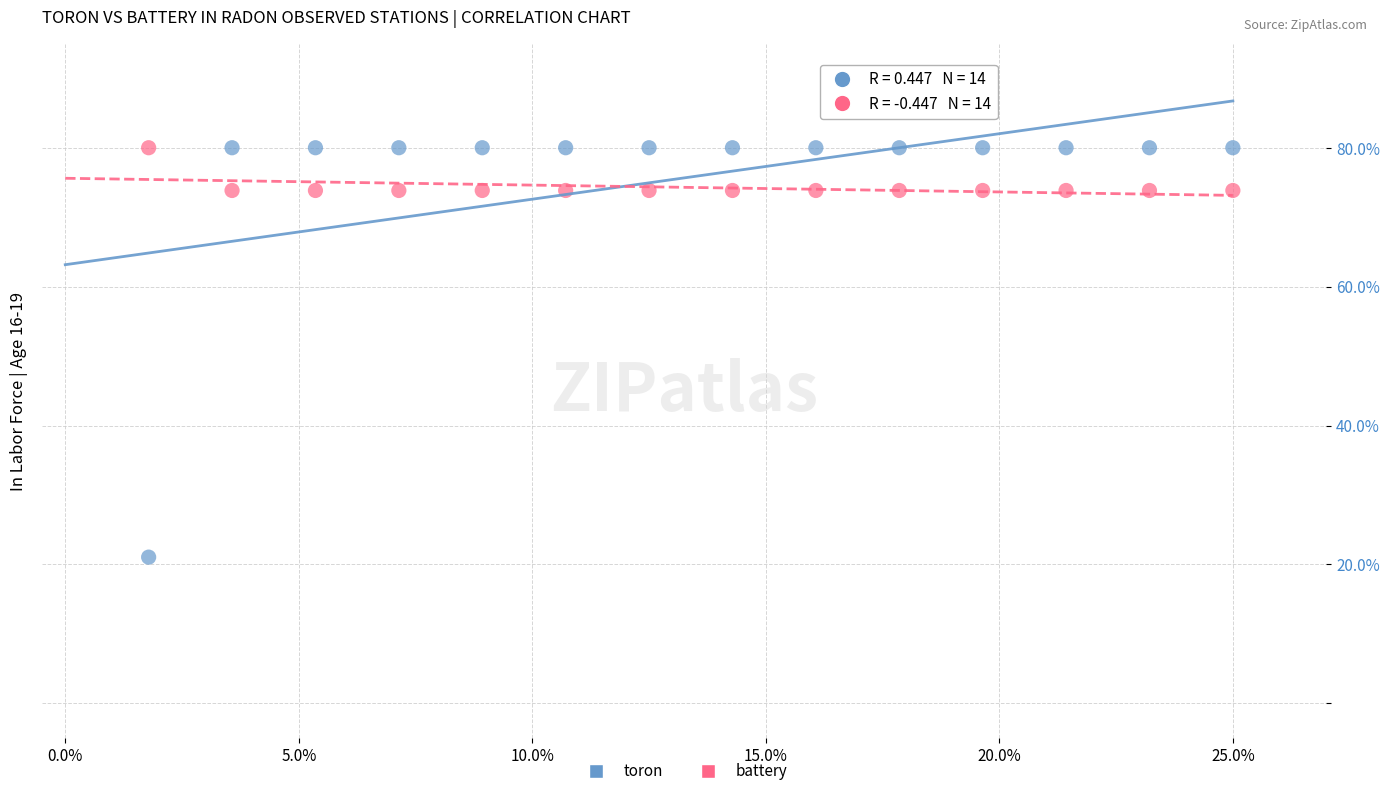

What are all the series names shown in the legend?

toron, battery